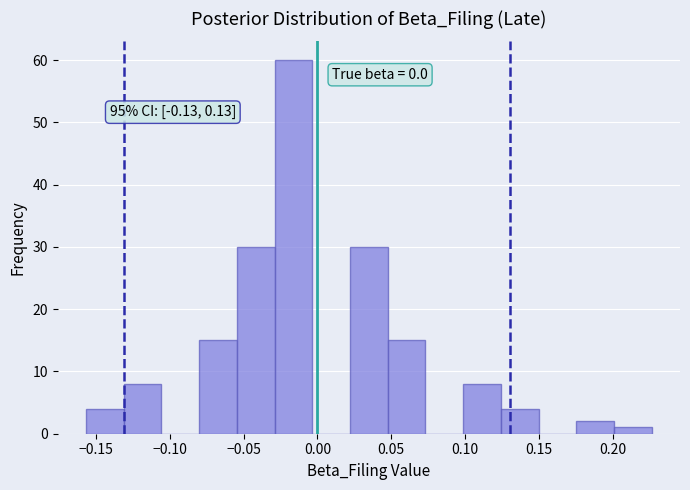

Over which range of the x-axis is the bar tallest?

-0.030 to -0.005